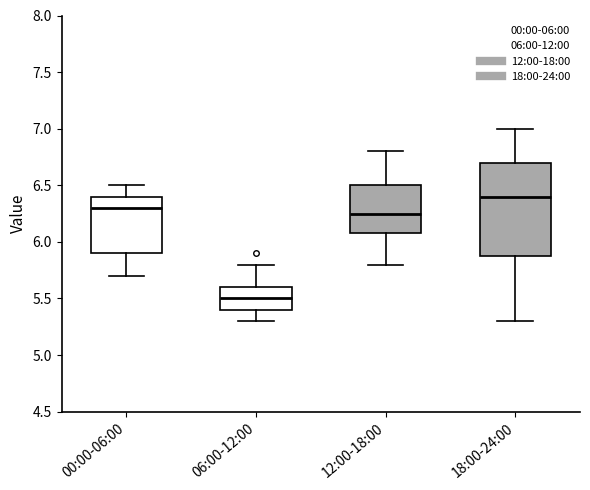

Reading left to right, transcribe this box plot: for each box, give where its median line is, the range the box spans, and where its two whiskers end, as read against the y-axis. The values are not printed on the chart, so give them approximately, as read against the axis.

00:00-06:00: median 6.30, box 5.90 to 6.40, whiskers 5.70 to 6.50
06:00-12:00: median 5.50, box 5.40 to 5.60, whiskers 5.30 to 5.80
12:00-18:00: median 6.25, box 6.10 to 6.50, whiskers 5.80 to 6.80
18:00-24:00: median 6.40, box 5.90 to 6.70, whiskers 5.30 to 7.00